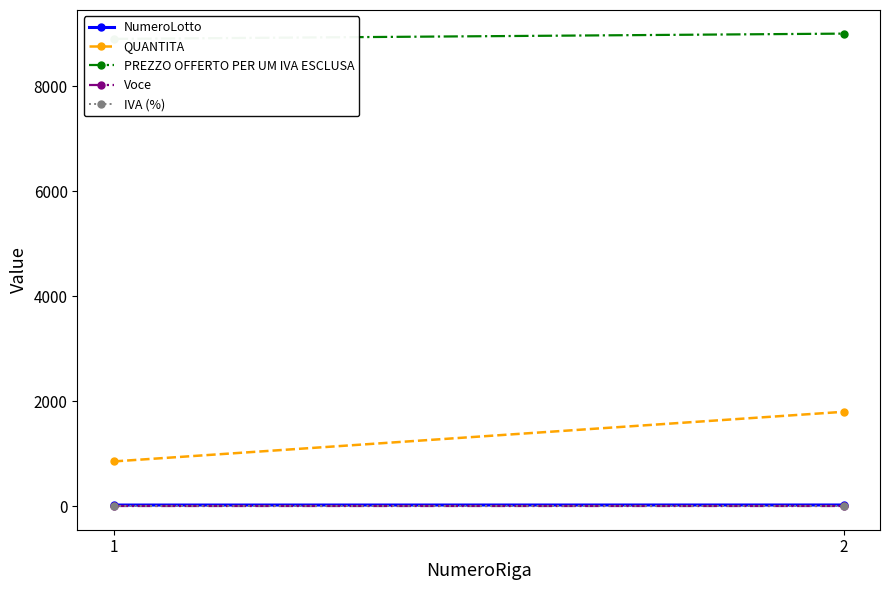

Which label corresponds to the largest value in the chart?

2